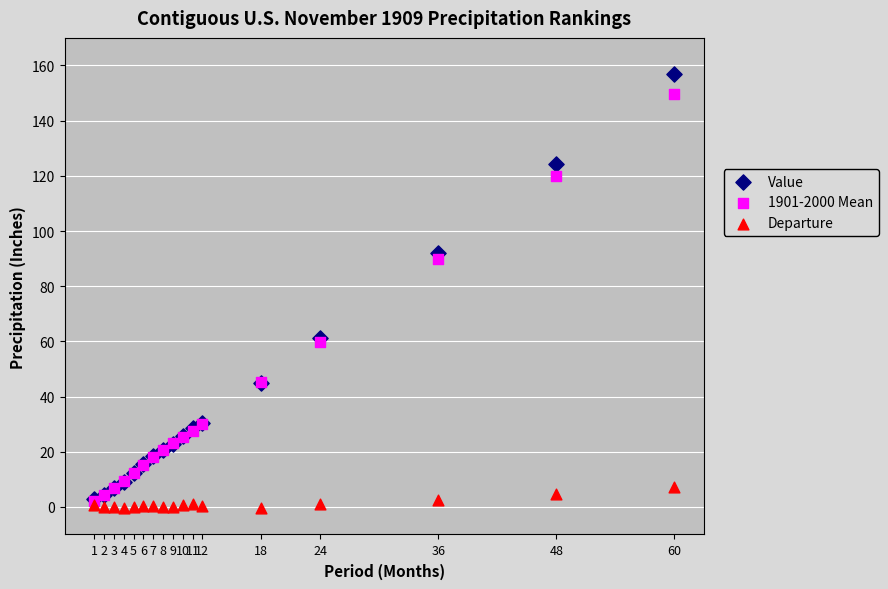

Across all series, what Y value is closest to 78?

89.9